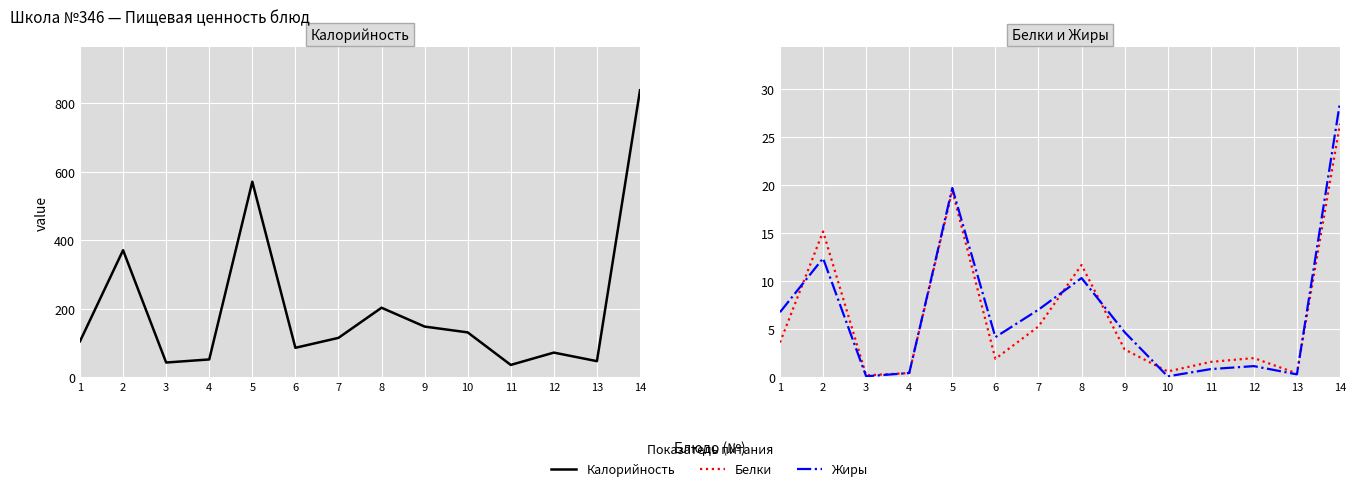

What is the difference between the second highest and minimum values in the Калорийность series?

535.0